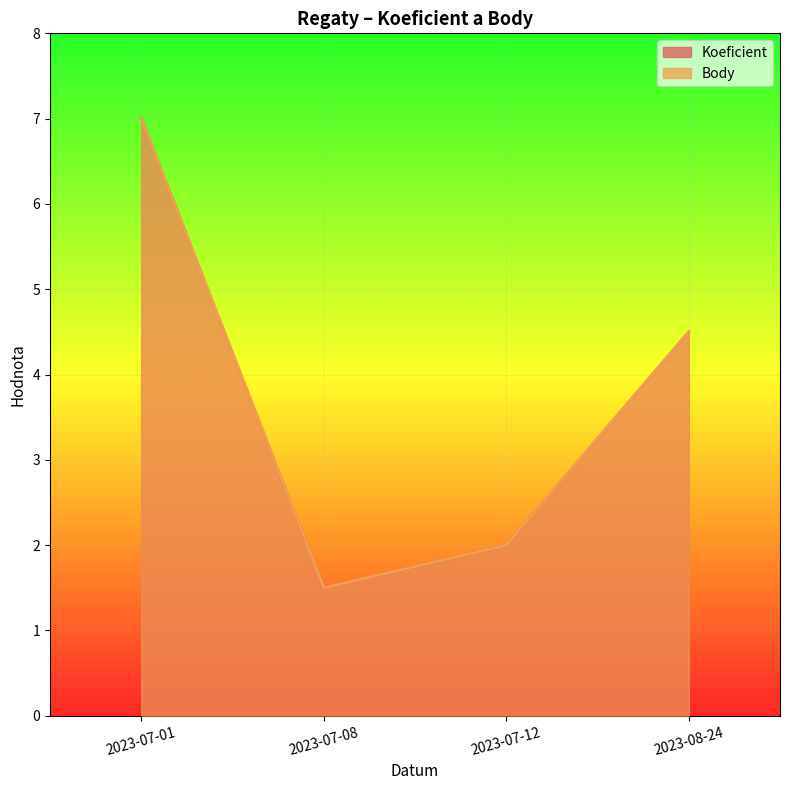

Where is Body nearest to the value 4?

2023-08-24